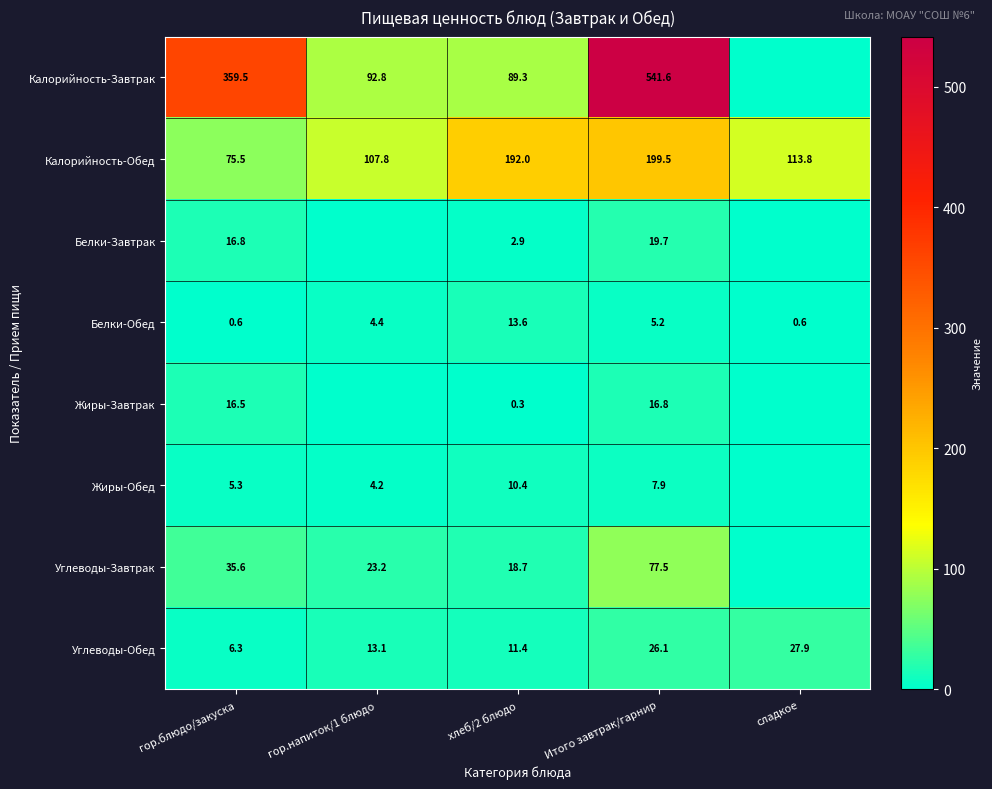

At how many categories does at least one series exceed 112?

4